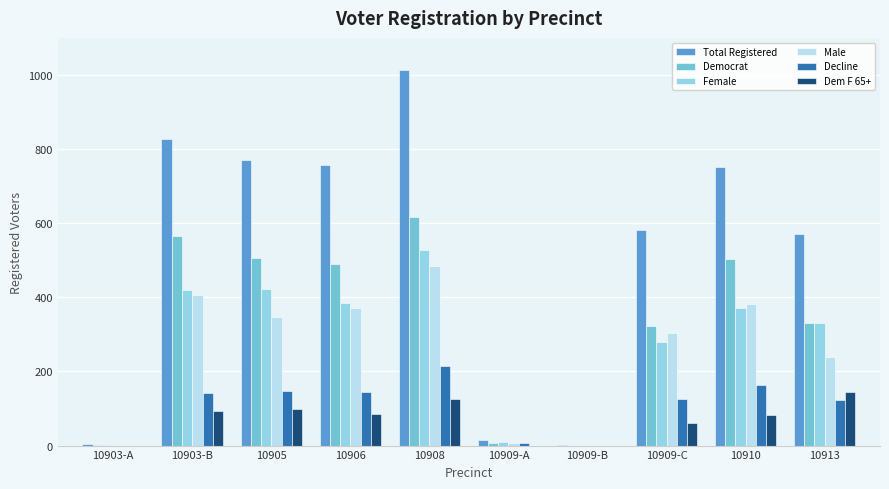

Are the bars grouped side by side (vs. stacked)?

Yes